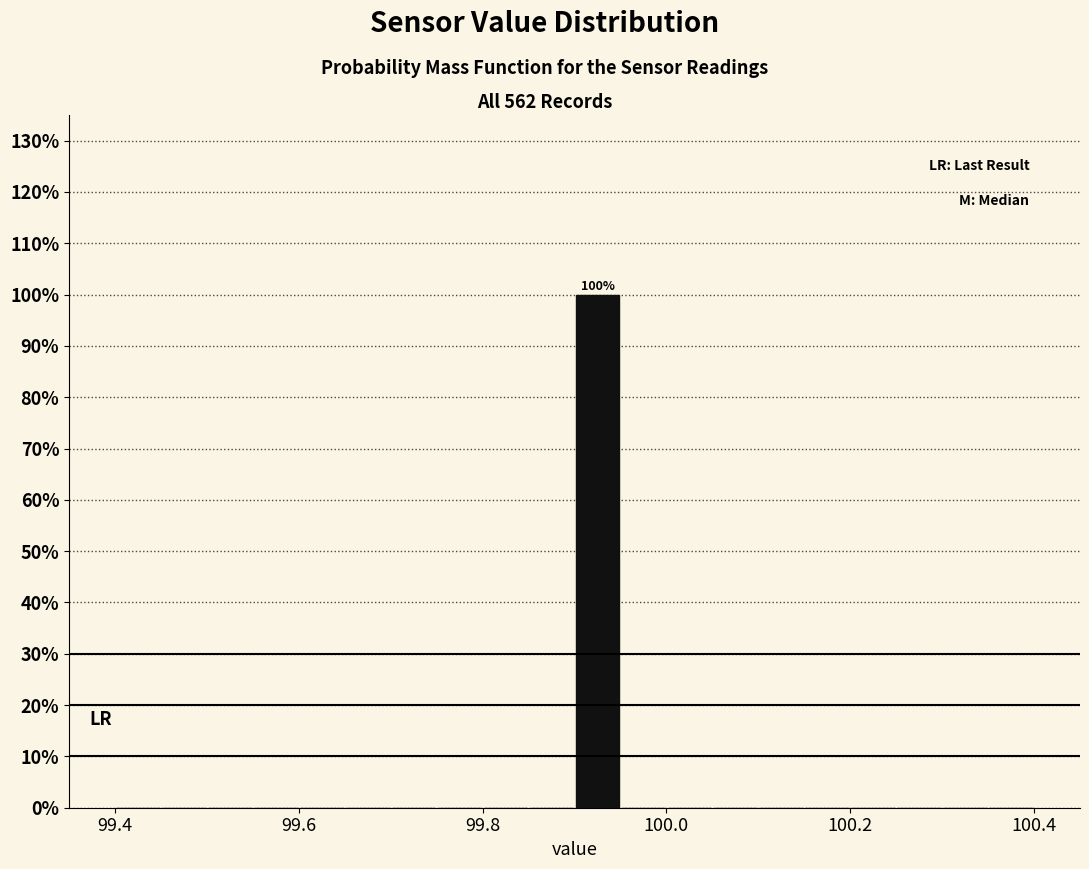

Read against the x-axis, roughly where is the centre of the tallest bar?

99.92